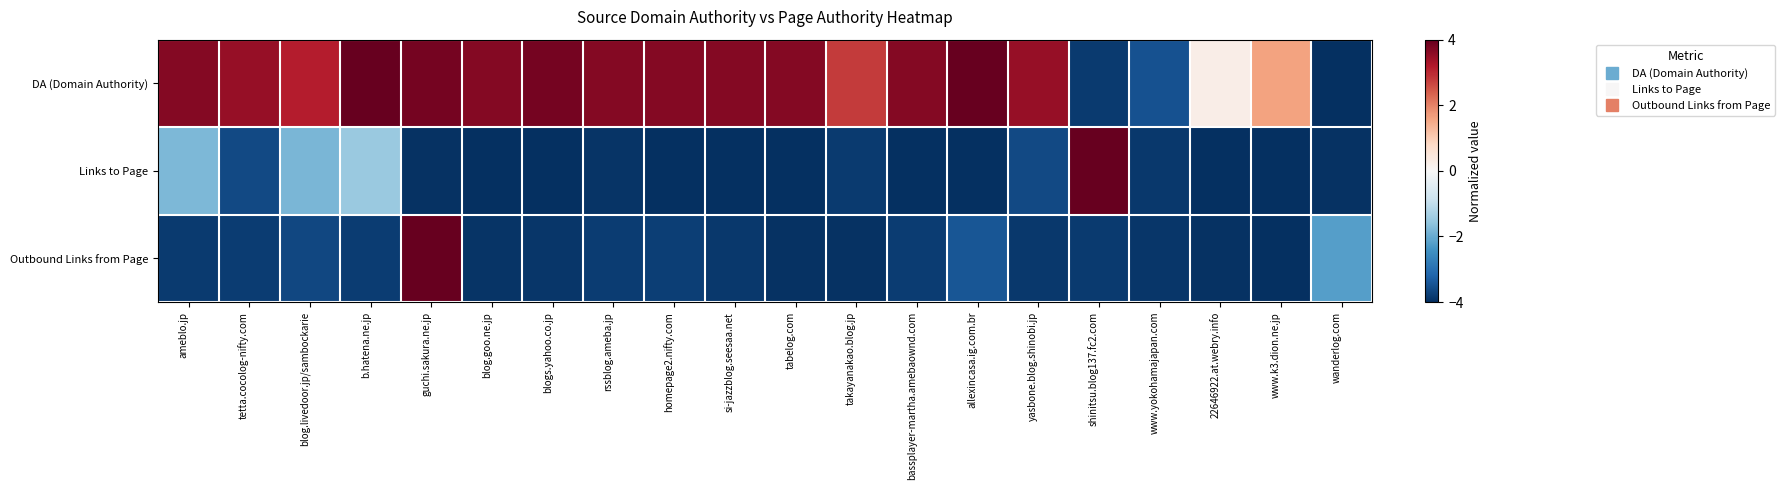

Reading left to right, what are all the values shown in this chart?

DA (Domain Authority): ameblo.jp=3.7	tetta.cocolog-nifty.com=3.5	blog.livedoor.jp/sambockarie=3.1	b.hatena.ne.jp=4.0	guchi.sakura.ne.jp=3.8	blog.goo.ne.jp=3.7	blogs.yahoo.co.jp=3.8	rssblog.ameba.jp=3.7	homepage2.nifty.com=3.7	si-jazzblog.seesaa.net=3.7	tabelog.com=3.7	takayanakao.blog.jp=2.8	bassplayer-martha.amebaownd.com=3.7	allexincasa.ig.com.br=4.0	yasbone.blog.shinobi.jp=3.5	shinitsu.blog137.fc2.com=-3.8	www.yokohamajapan.com=-3.5	22646922.at.webry.info=0.3	www.k3.dion.ne.jp=1.6	wanderlog.com=-4.0
Links to Page: ameblo.jp=-1.8	tetta.cocolog-nifty.com=-3.6	blog.livedoor.jp/sambockarie=-1.8	b.hatena.ne.jp=-1.5	guchi.sakura.ne.jp=-4.0	blog.goo.ne.jp=-4.0	blogs.yahoo.co.jp=-4.0	rssblog.ameba.jp=-3.9	homepage2.nifty.com=-4.0	si-jazzblog.seesaa.net=-4.0	tabelog.com=-4.0	takayanakao.blog.jp=-3.8	bassplayer-martha.amebaownd.com=-4.0	allexincasa.ig.com.br=-4.0	yasbone.blog.shinobi.jp=-3.6	shinitsu.blog137.fc2.com=4.0	www.yokohamajapan.com=-3.9	22646922.at.webry.info=-4.0	www.k3.dion.ne.jp=-4.0	wanderlog.com=-4.0
Outbound Links from Page: ameblo.jp=-3.8	tetta.cocolog-nifty.com=-3.8	blog.livedoor.jp/sambockarie=-3.6	b.hatena.ne.jp=-3.8	guchi.sakura.ne.jp=4.0	blog.goo.ne.jp=-3.9	blogs.yahoo.co.jp=-3.9	rssblog.ameba.jp=-3.8	homepage2.nifty.com=-3.8	si-jazzblog.seesaa.net=-3.9	tabelog.com=-4.0	takayanakao.blog.jp=-4.0	bassplayer-martha.amebaownd.com=-3.8	allexincasa.ig.com.br=-3.4	yasbone.blog.shinobi.jp=-3.9	shinitsu.blog137.fc2.com=-3.8	www.yokohamajapan.com=-3.9	22646922.at.webry.info=-3.9	www.k3.dion.ne.jp=-4.0	wanderlog.com=-2.2